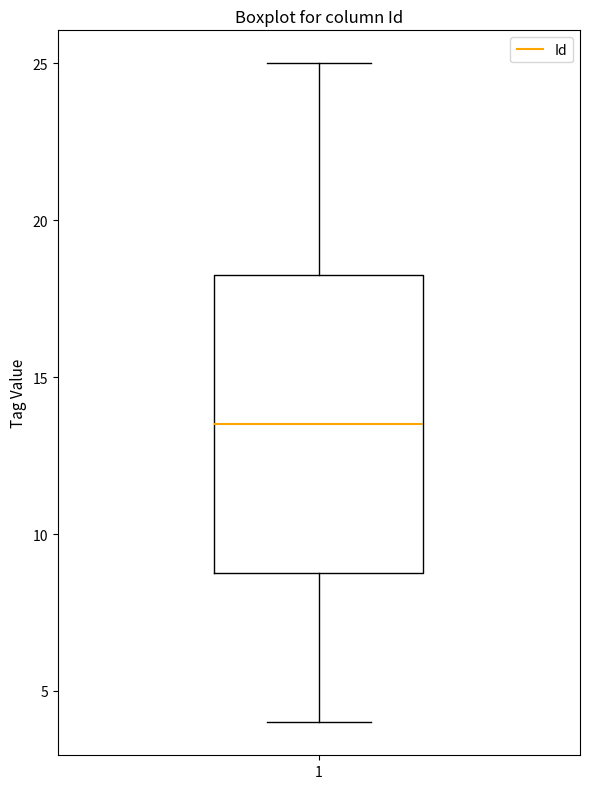

Transcribe this box plot: give where the median line is, the range the box spans, and where the two whiskers end, as read against the y-axis. The values are not printed on the chart, so give them approximately, as read against the axis.

median 13.5, box 9.0 to 18.5, whiskers 4.0 to 25.0